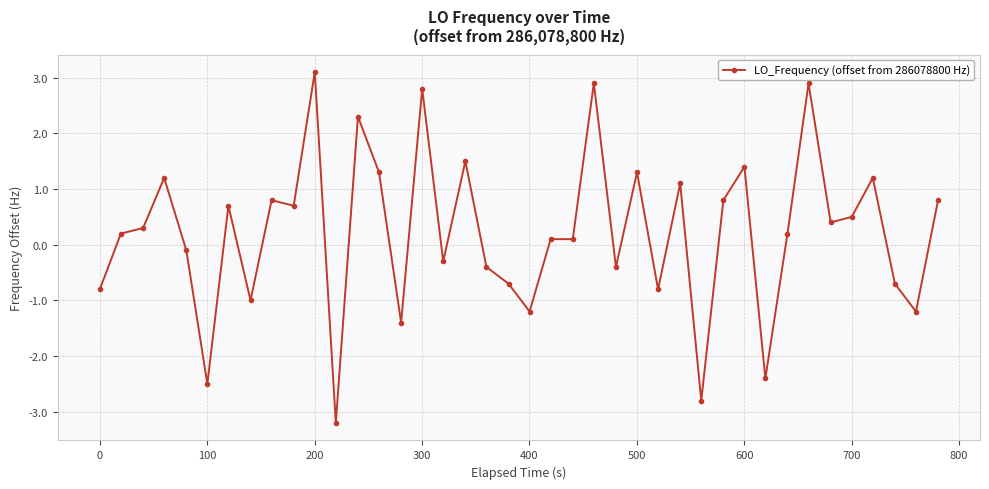

Count the number of values greater than 0.

24